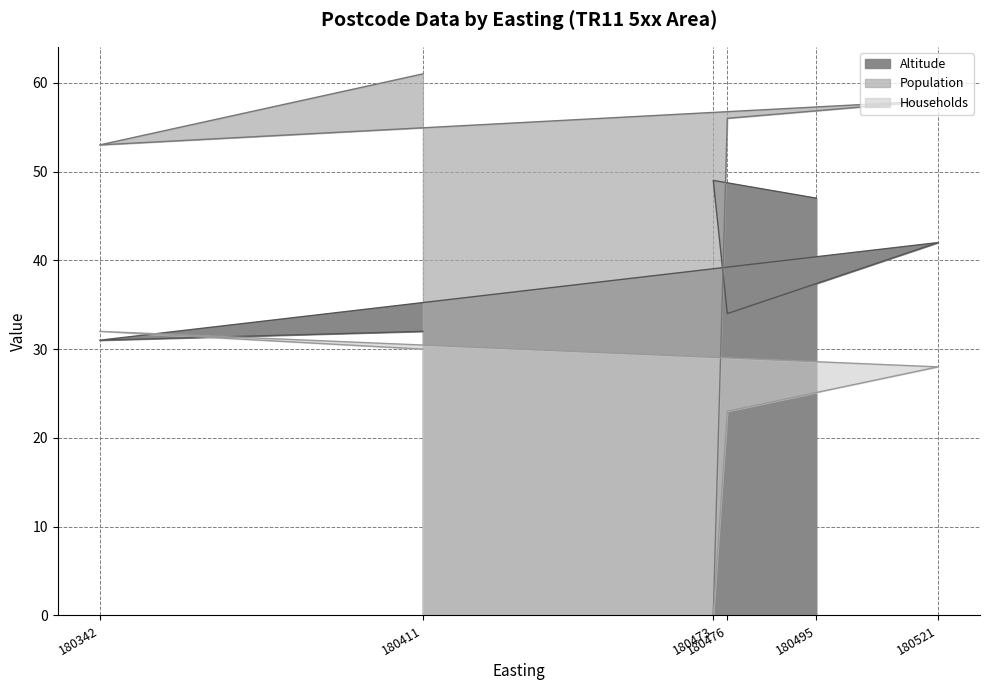

How many values in the Altitude series exceed 42?

2